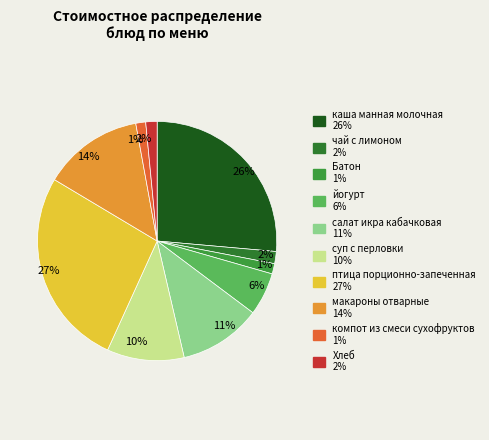

How many segments does this pie chart have?

10